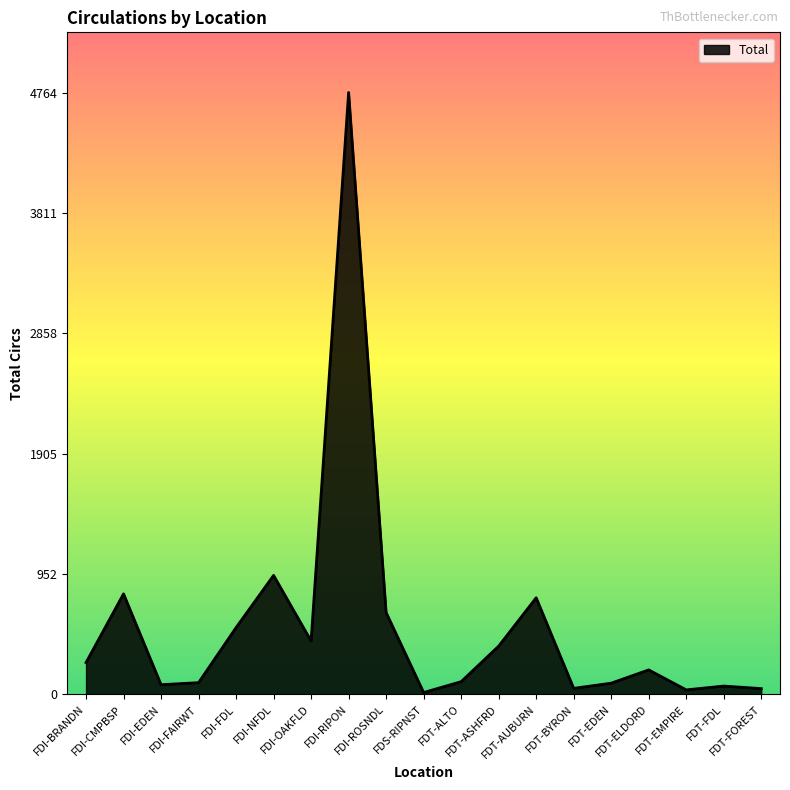

At which label is the value closest to 2389?

FDI-NFDL